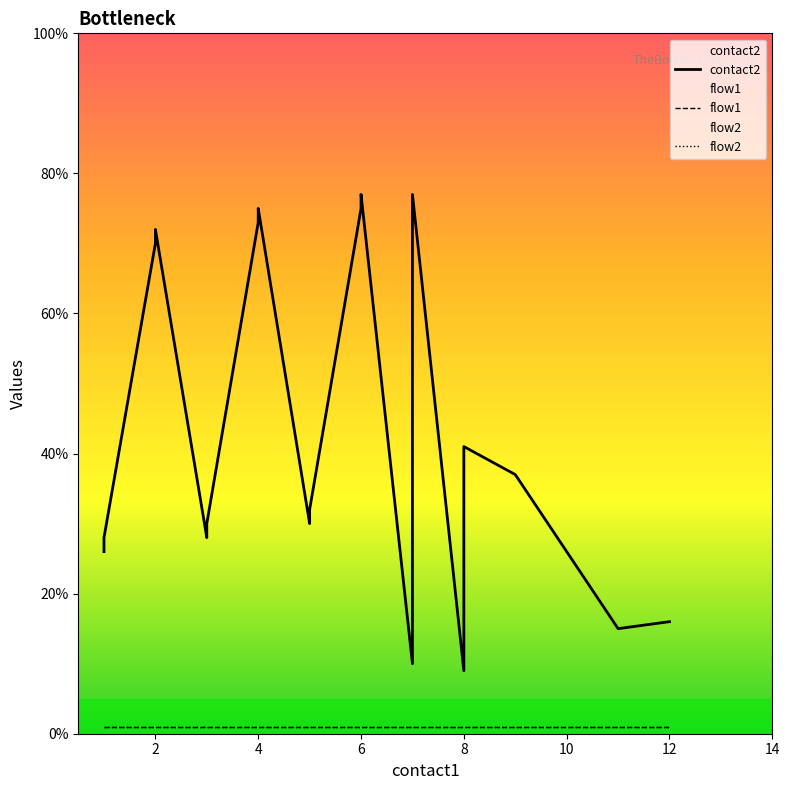

In contact2, how many points are higher than both neighbors (excluding endpoints)?

5